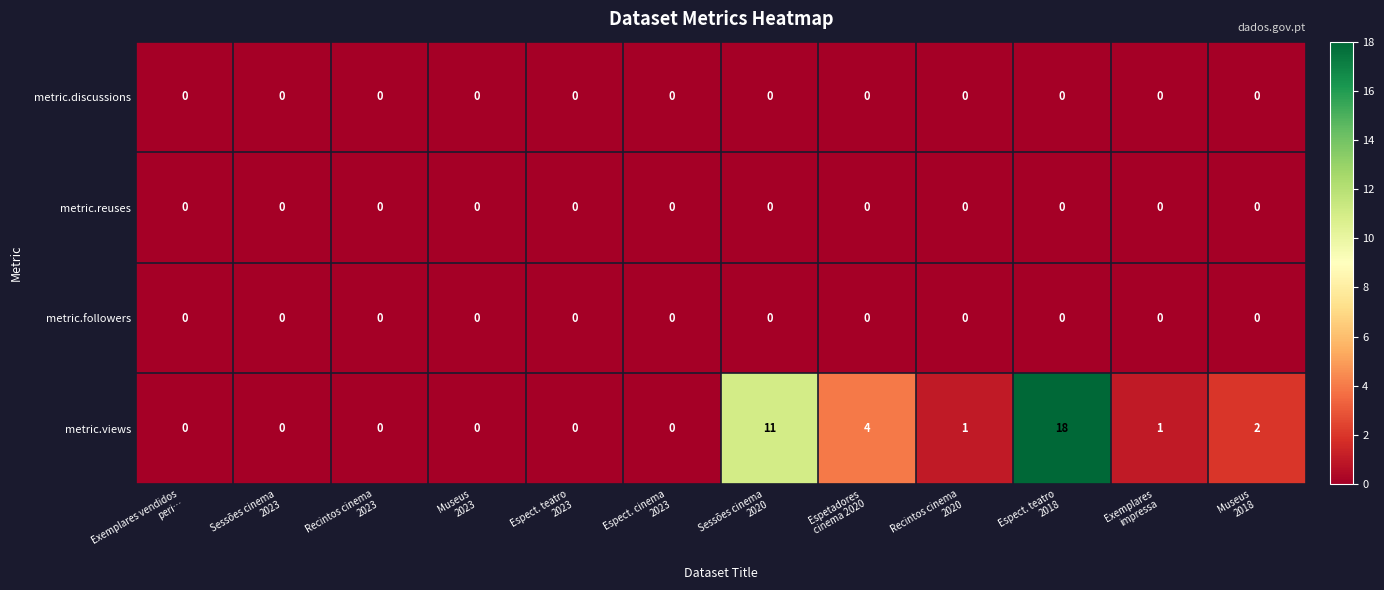

At which category is the sum across all series the highest?

Espect. teatro
2018